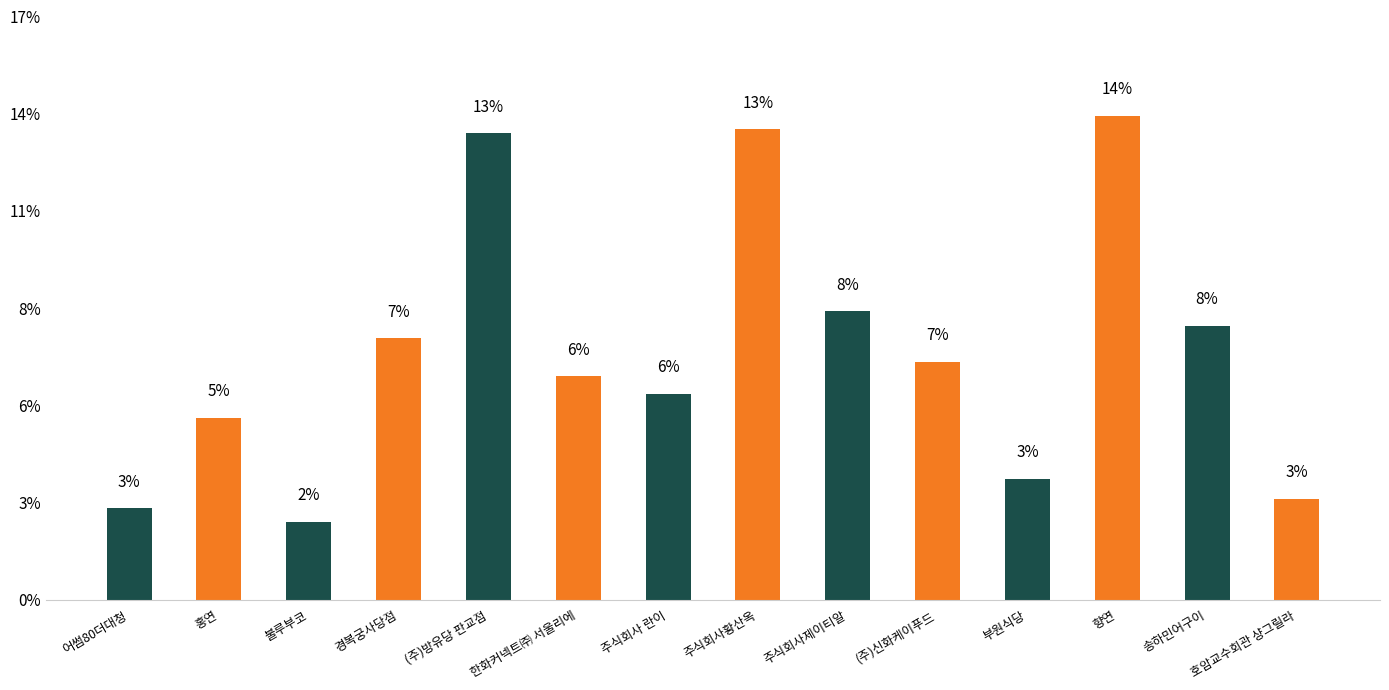

Are the bars horizontal?

No